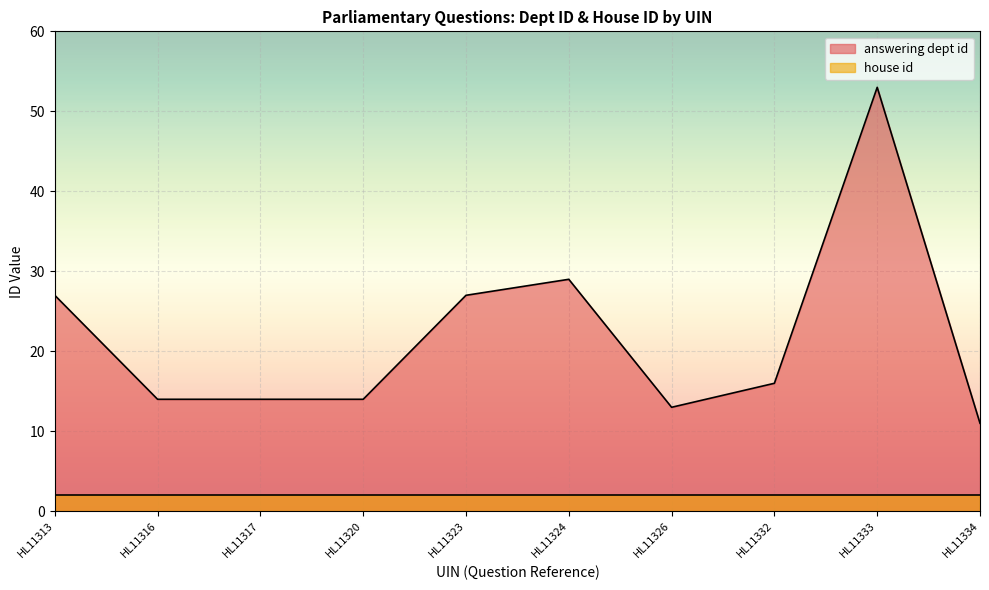

What is the sum of all values?

218